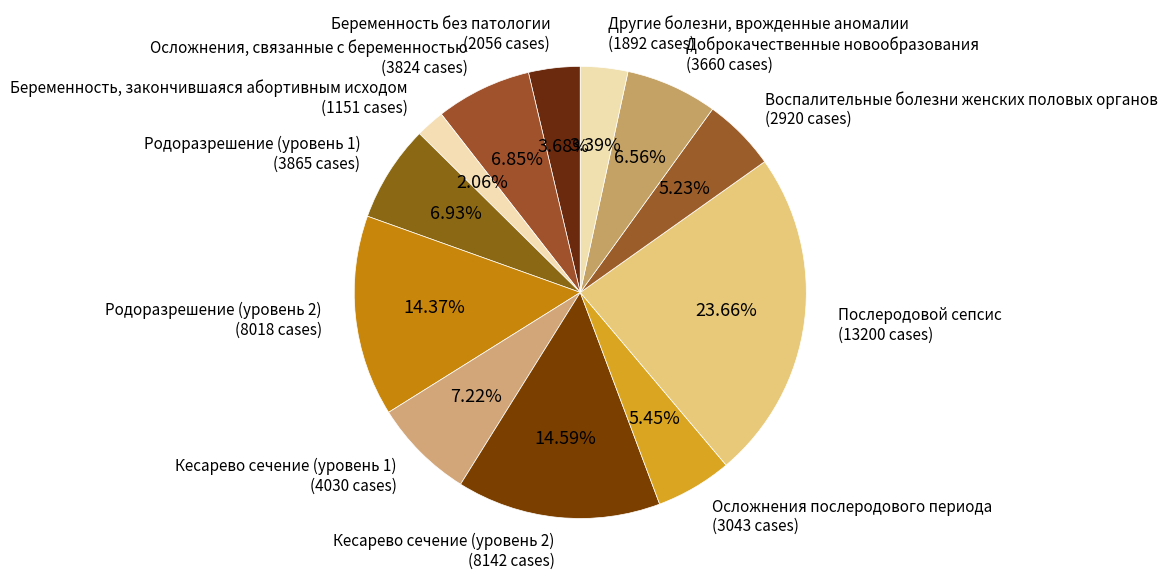

Does Осложнения, связанные с беременностью represent more than half of the total?

No